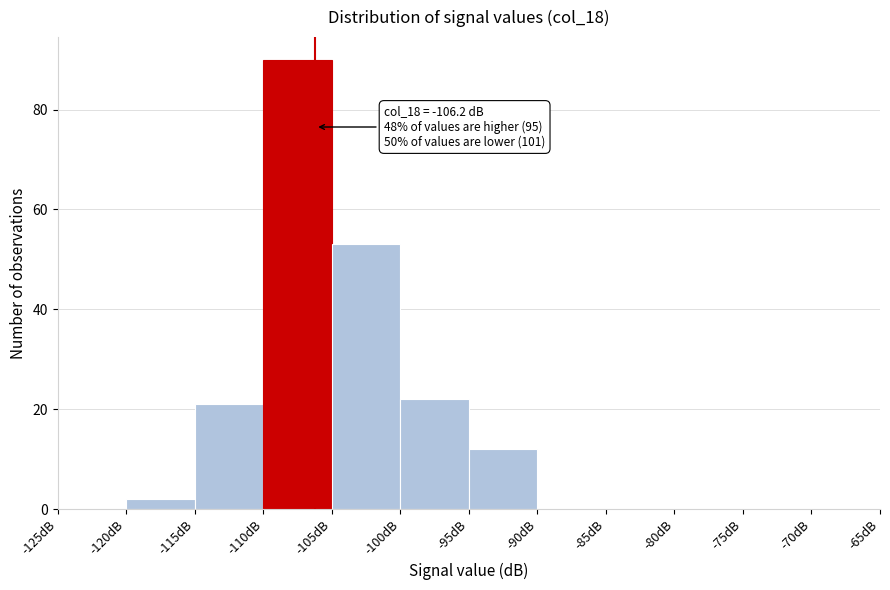

Over which range of the x-axis is the bar tallest?

-110 to -105